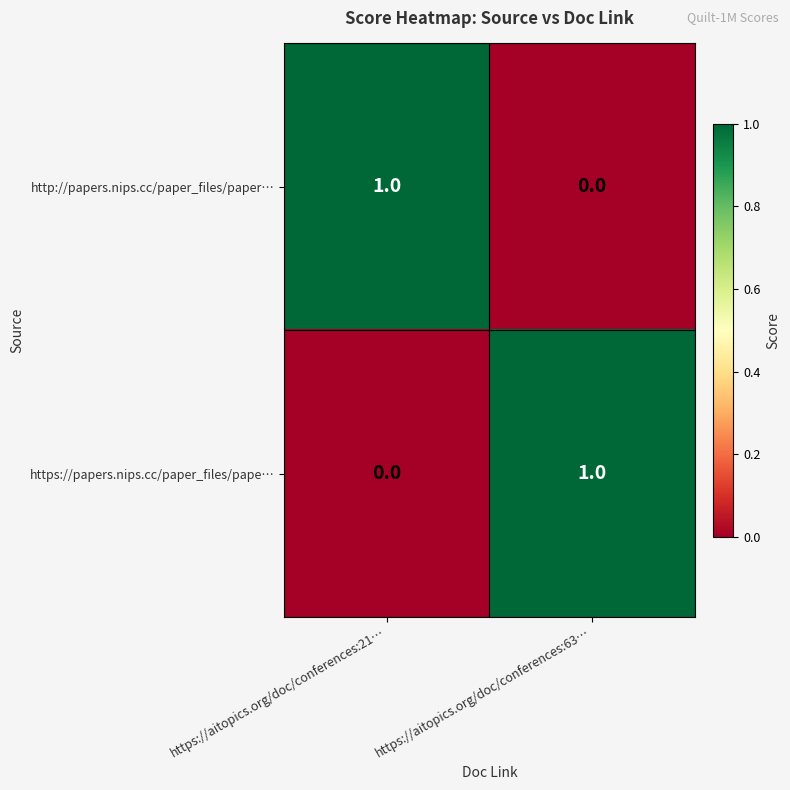

The value of http://papers.nips.cc/paper_files/paper… at https://aitopics.org/doc/conferences:63… is 0. True or false?

True